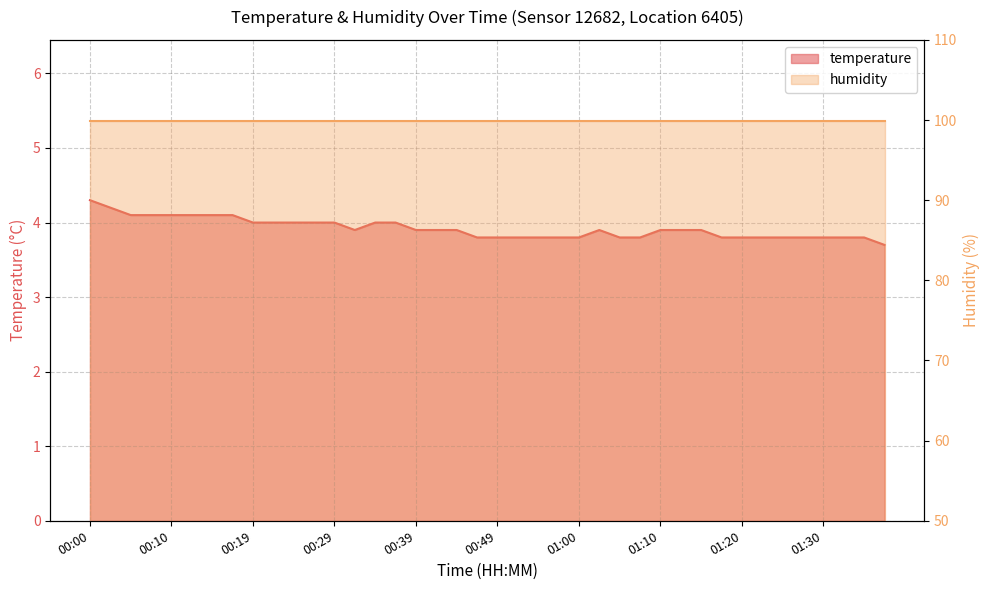

Reading right to left, transcribe all the data shown in this chart.

3.7	3.8	3.8	3.8	3.8	3.8	3.8	3.8	3.8	3.9	3.9	3.9	3.8	3.8	3.9	3.8	3.8	3.8	3.8	3.8	3.8	3.9	3.9	3.9	4.0	4.0	3.9	4.0	4.0	4.0	4.0	4.0	4.1	4.1	4.1	4.1	4.1	4.1	4.2	4.3